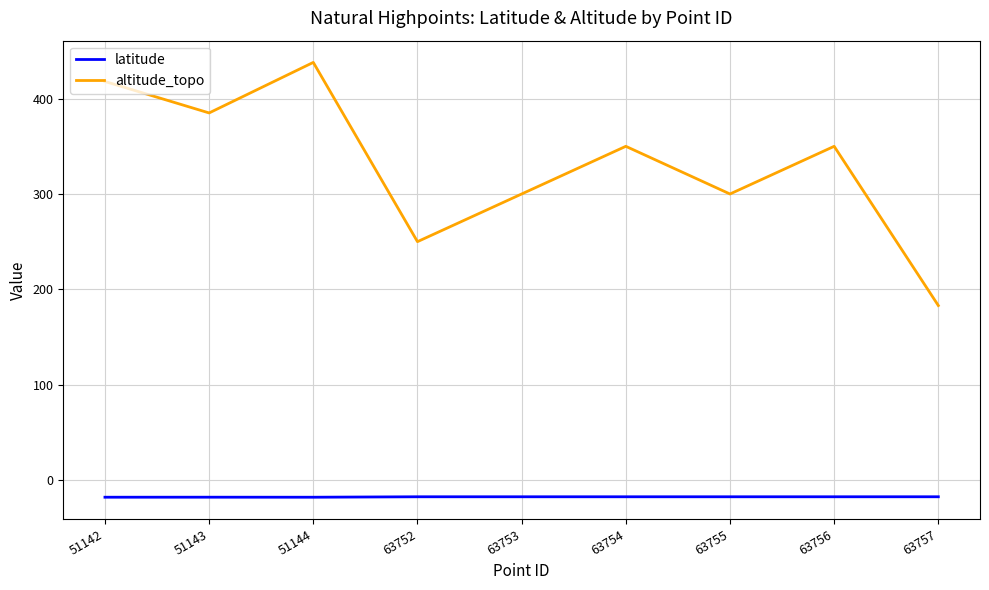

Where is the first local maximum for altitude_topo?

51144